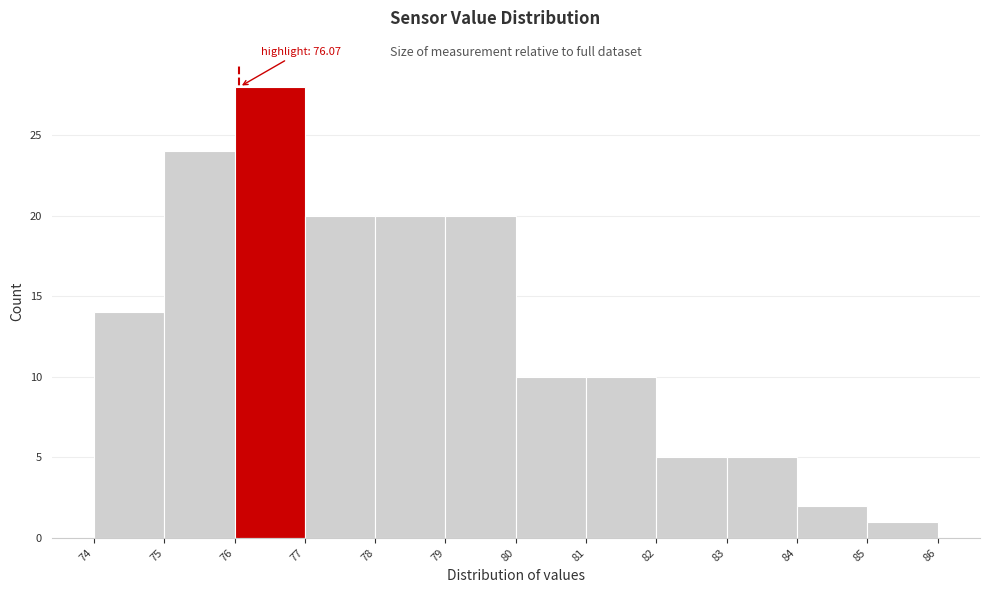

Over which range of the x-axis is the bar tallest?

76 to 77